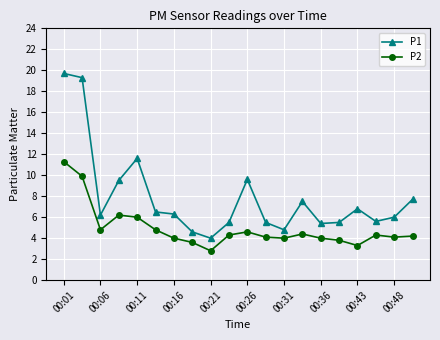

What is the lowest value of the P2 series?

2.8